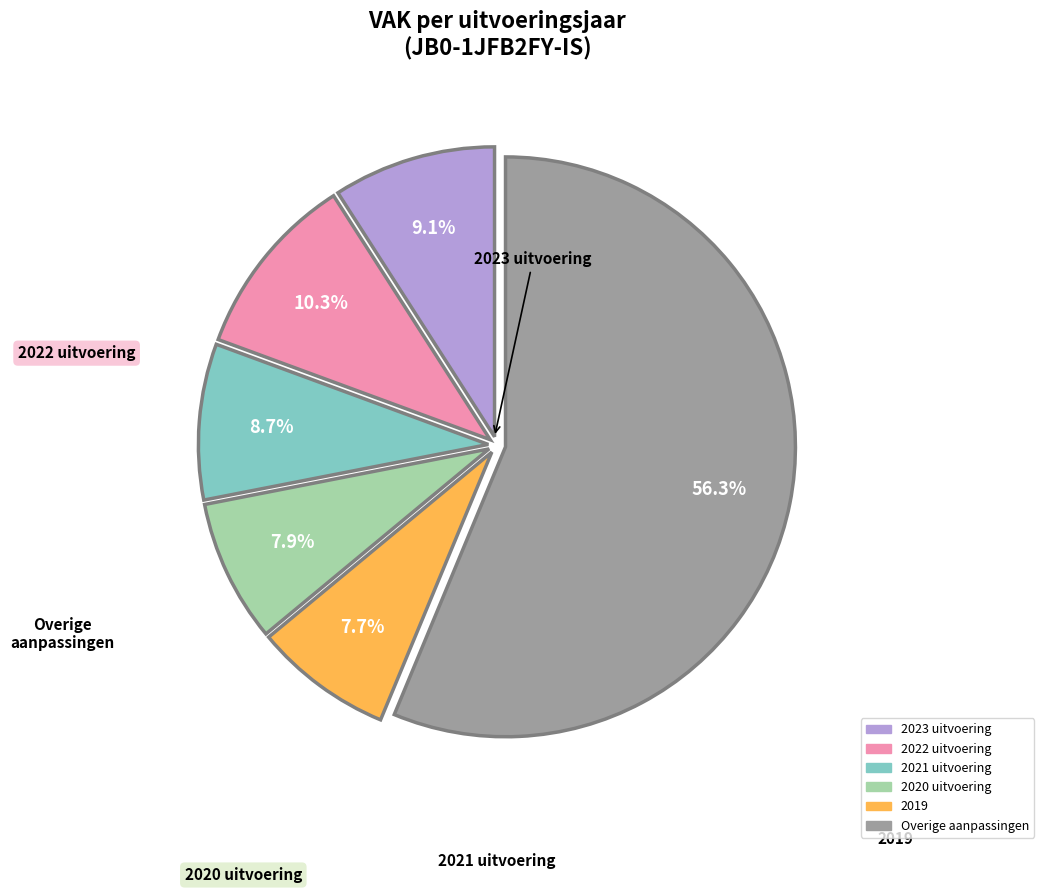

Is there a majority slice in this chart?

Yes